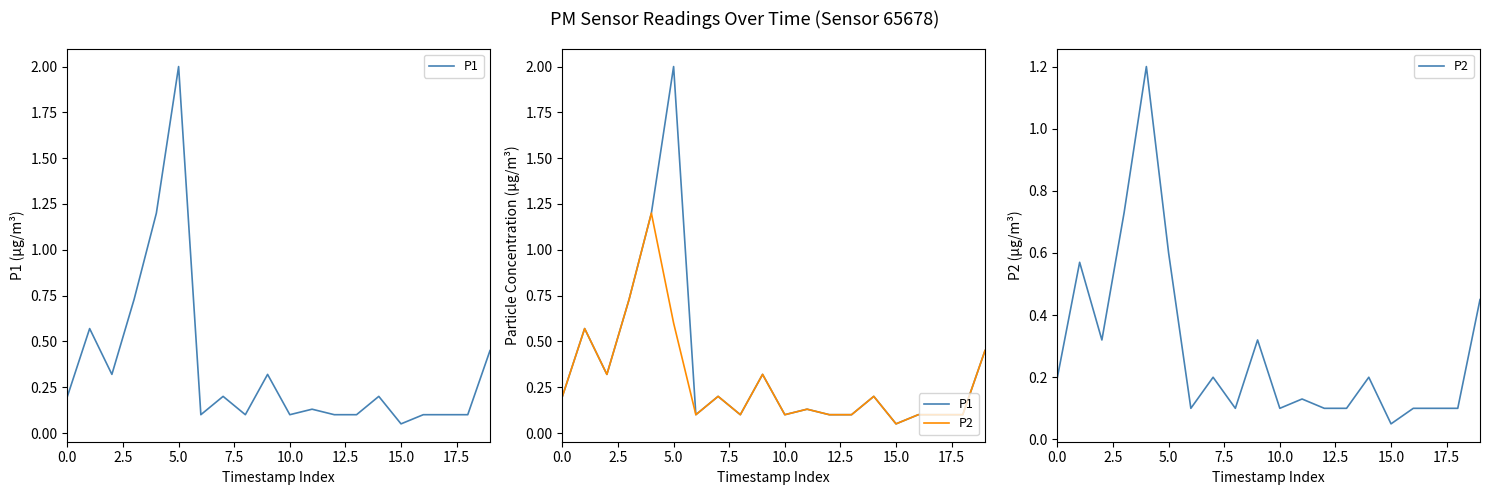

The value of P2 at 10 is 0.1. True or false?

True